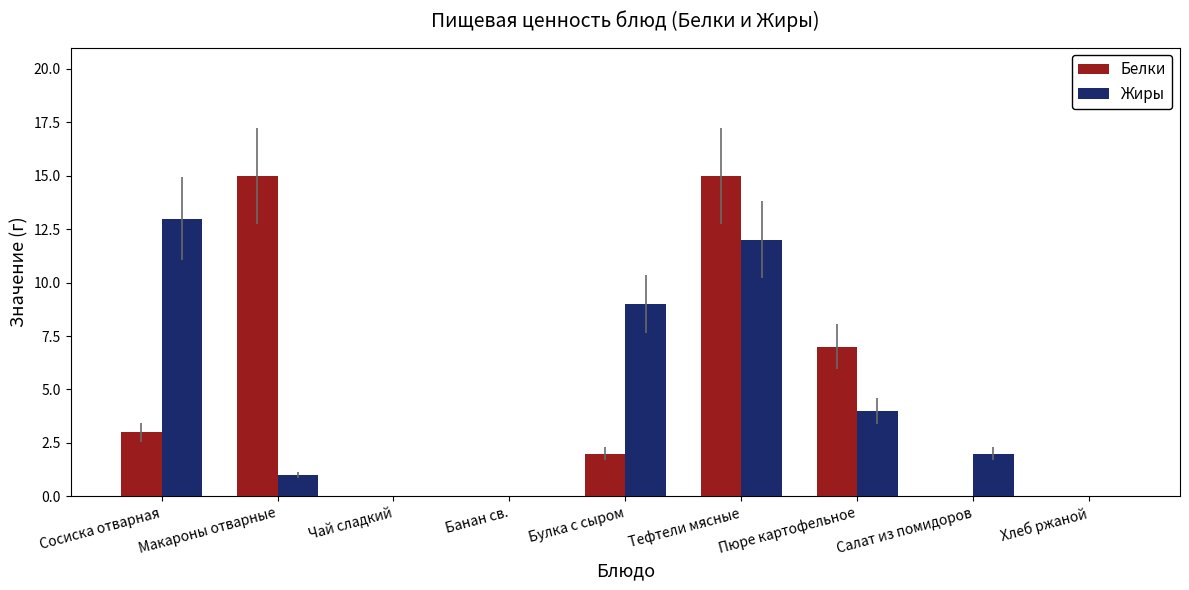

True or false: Жиры has a value of 13 at Сосиска отварная.

True